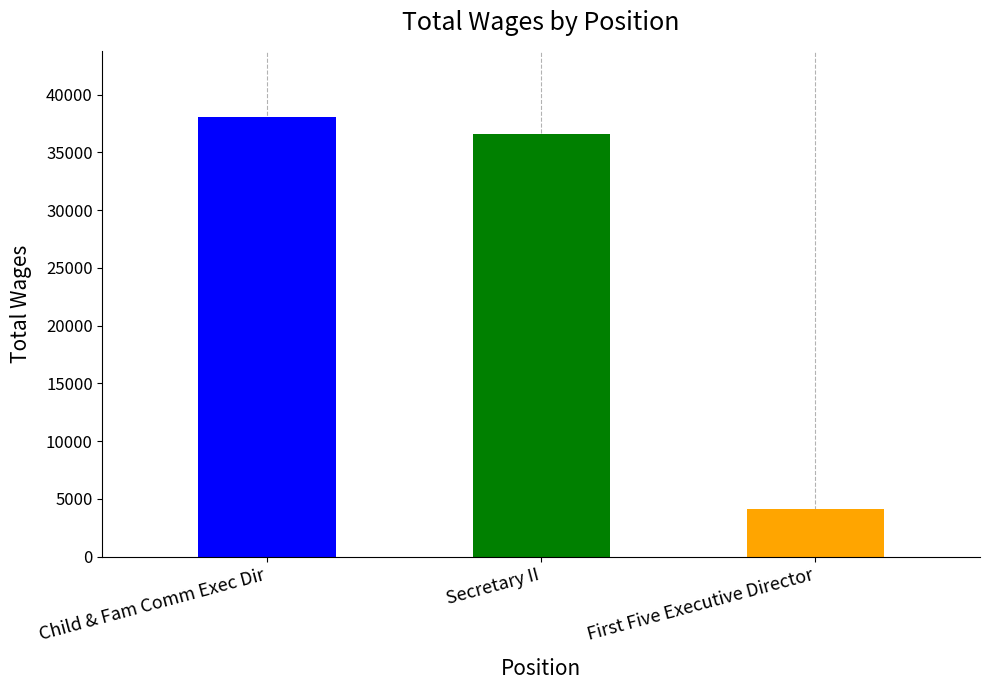

What is the average value?

26289